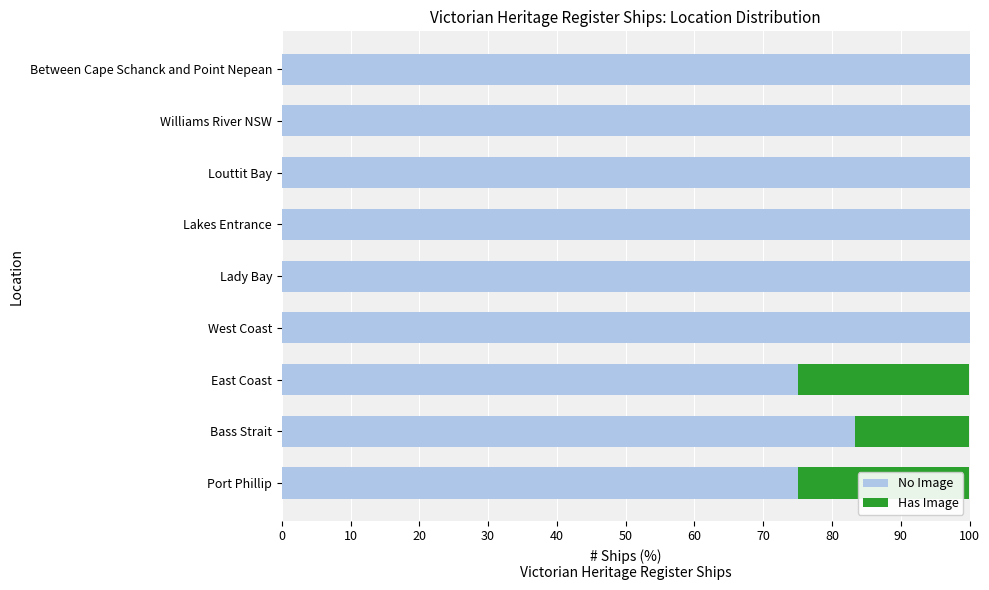

The value of No Image at East Coast is 75.0. True or false?

True